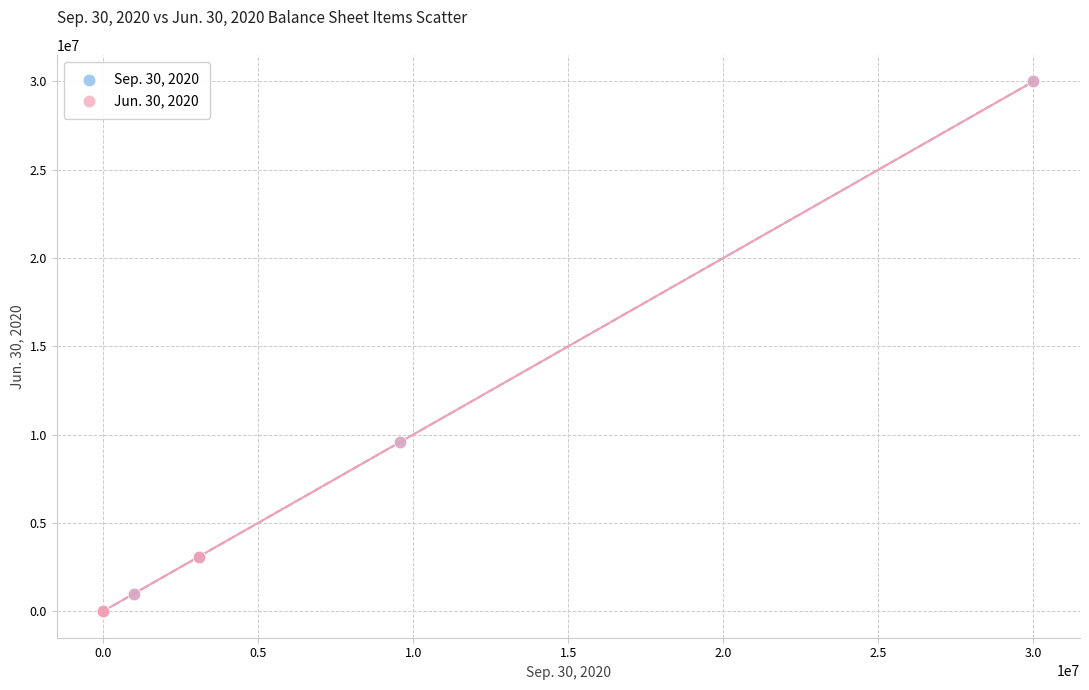

What are all the series names shown in the legend?

Sep. 30, 2020, Jun. 30, 2020